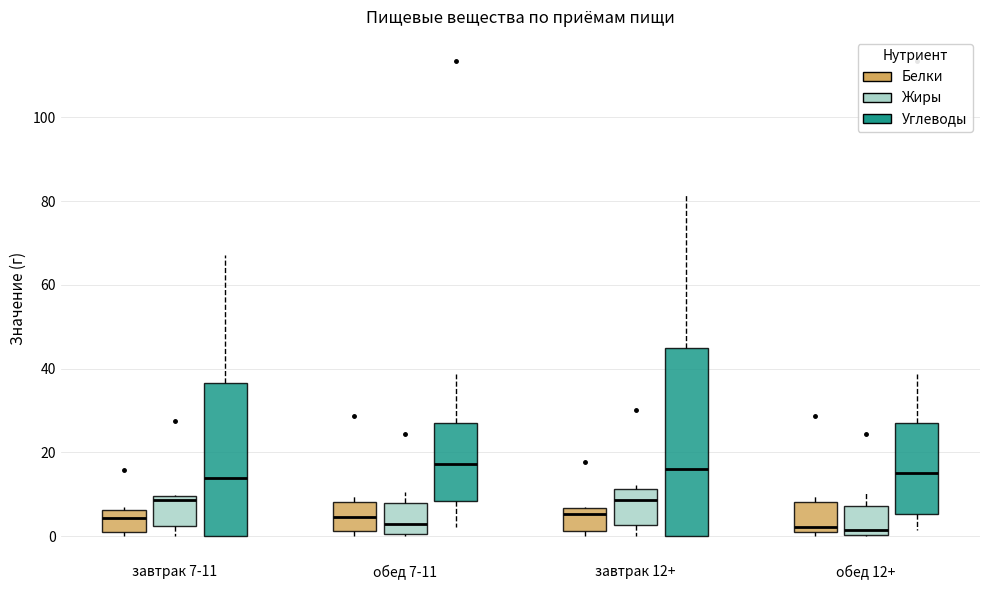

Reading left to right, read every box against the y-axis: the position of its median line, the range the box covers, and the ends of its whiskers. The values are not printed on the chart, so give them approximately, as read against the axis.

завтрак 7-11 (Белки): median 4, box 2 to 6, whiskers 0 to 6
завтрак 7-11 (Жиры): median 8, box 2 to 10, whiskers 0 to 10
завтрак 7-11 (Углеводы): median 14, box 0 to 36, whiskers 0 to 68
обед 7-11 (Белки): median 4, box 2 to 8, whiskers 0 to 10
обед 7-11 (Жиры): median 4, box 0 to 8, whiskers 0 to 10
обед 7-11 (Углеводы): median 18, box 8 to 26, whiskers 2 to 38
завтрак 12+ (Белки): median 6 (just below the box's upper edge), box 2 to 6, whiskers 0 to 6
завтрак 12+ (Жиры): median 8, box 2 to 12, whiskers 0 to 12 (just above the box's upper edge)
завтрак 12+ (Углеводы): median 16, box 0 to 46, whiskers 0 to 82
обед 12+ (Белки): median 2, box 0 to 8, whiskers 0 (just below the box's lower edge) to 10
обед 12+ (Жиры): median 2, box 0 to 8, whiskers 0 to 10
обед 12+ (Углеводы): median 16, box 6 to 26, whiskers 2 to 38